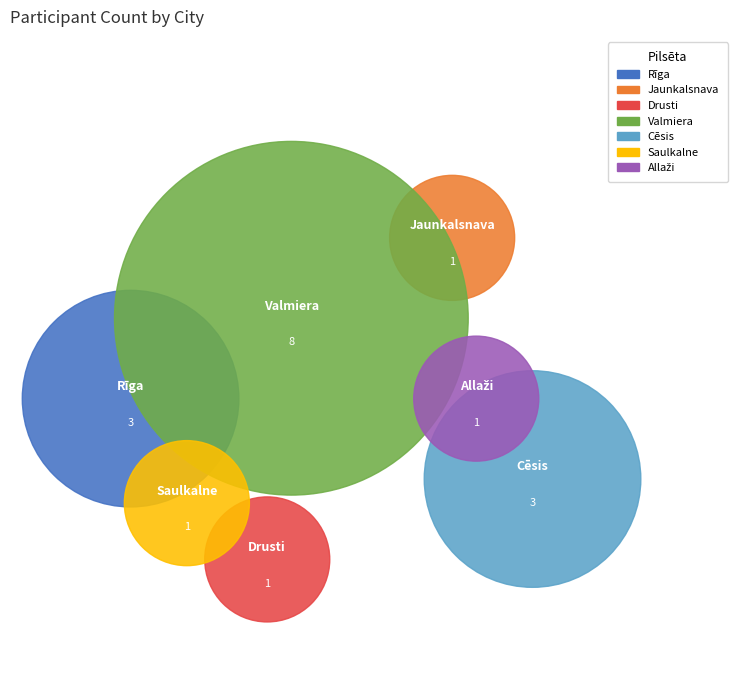

To the nearest percent, what is the difference between the largest and smallest slice percentages?

39%